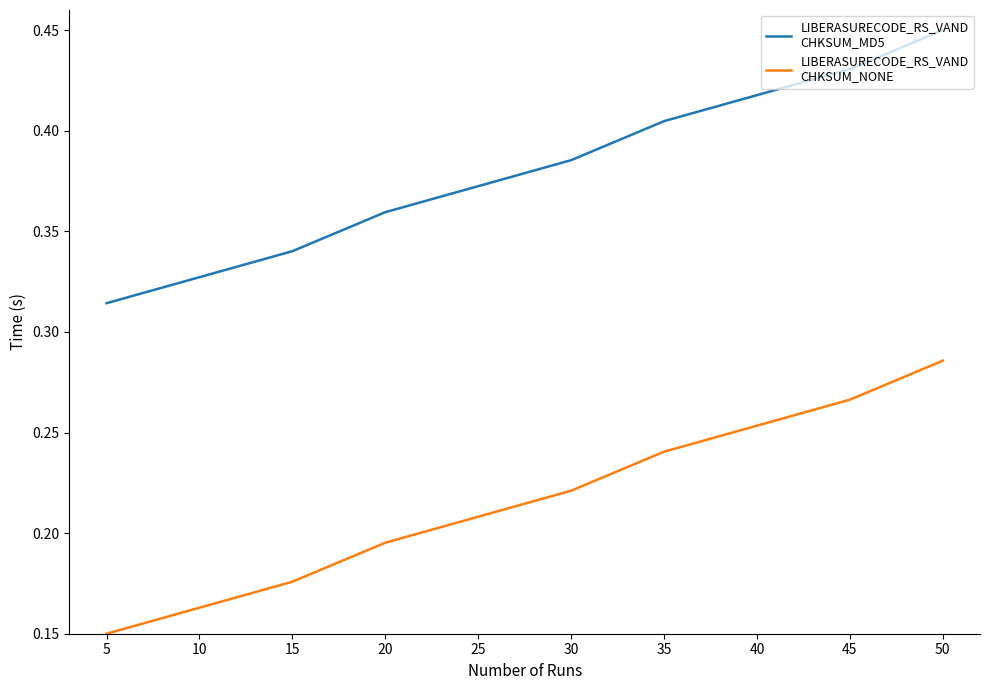

At which category is the sum across all series the highest?

50